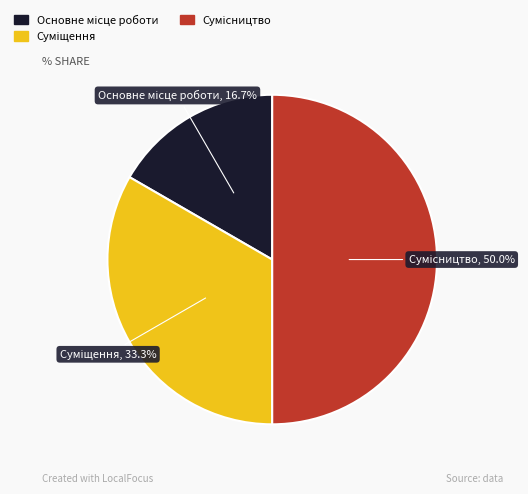

Count the number of slices in the pie.

3